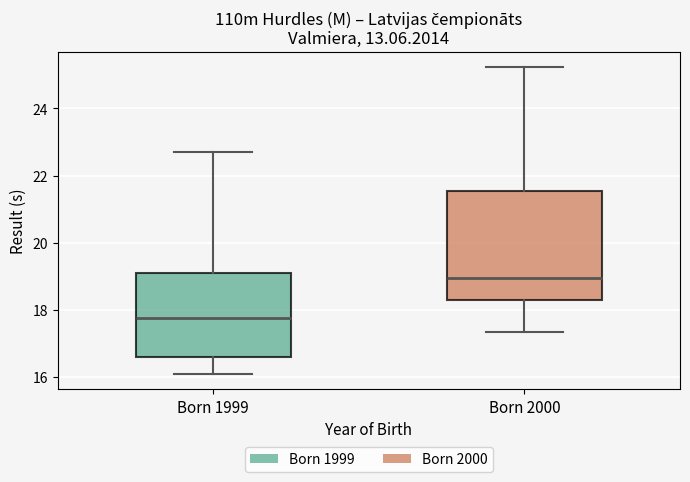

Comparing the boxes themselves (not the whiskers), which one is the tallest?

Born 2000